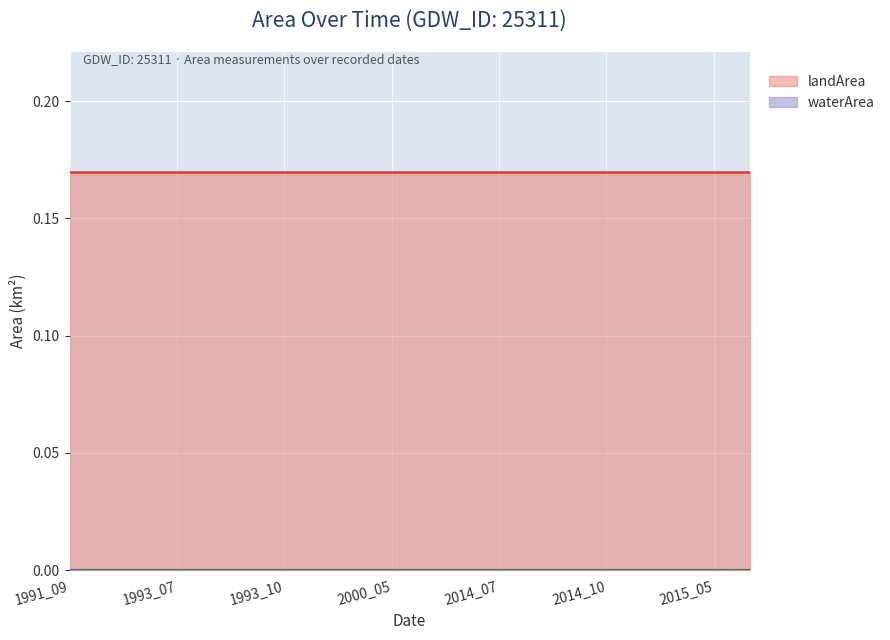

What are all the series names shown in the legend?

landArea, waterArea